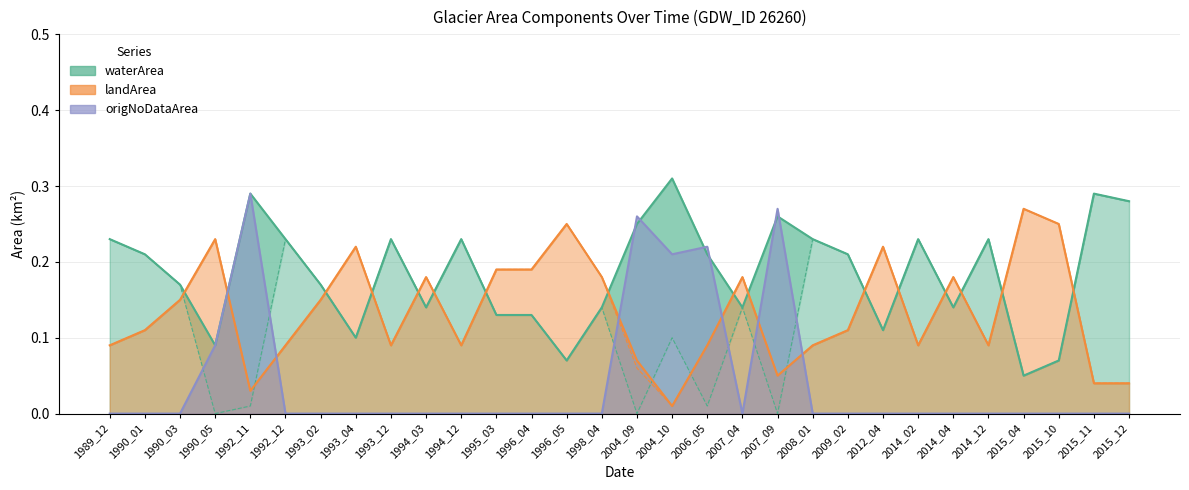

Read the waterArea value at 2012_04.

0.1